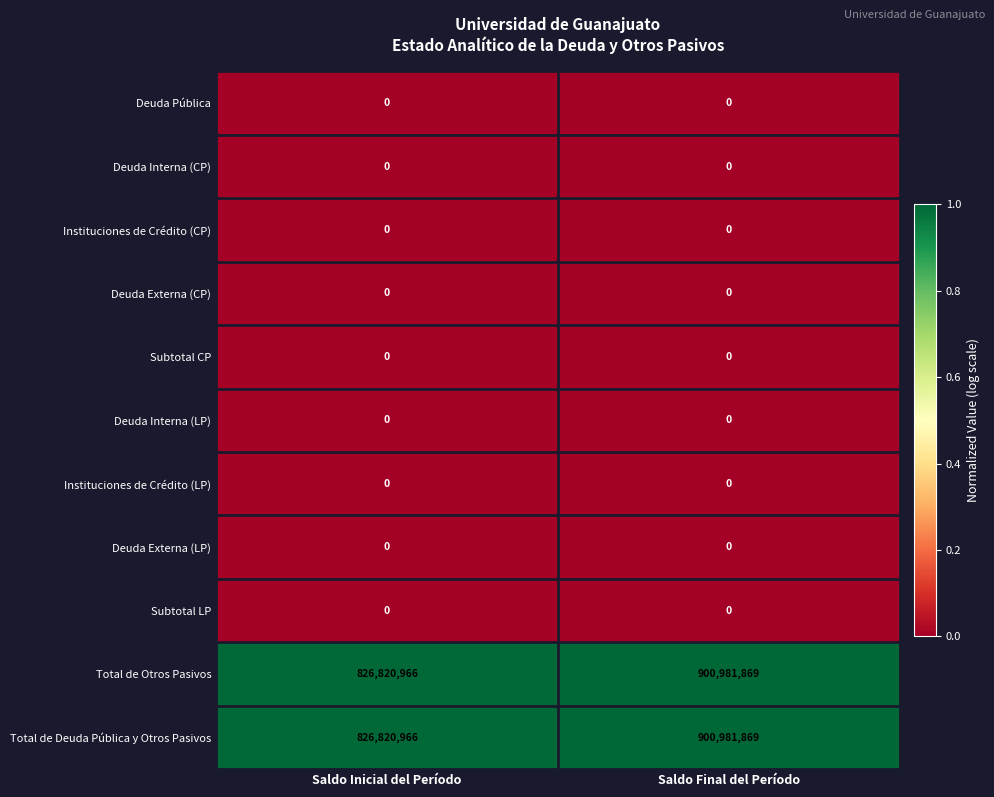

What is the total value across all series at Saldo Inicial del Período?

1653641932